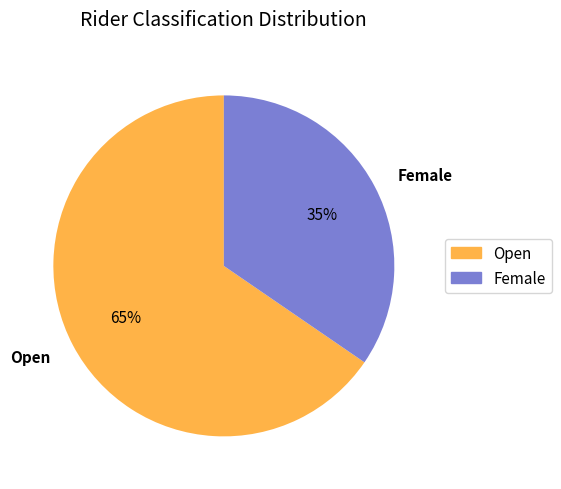

Which category has the biggest portion of the pie?

Open